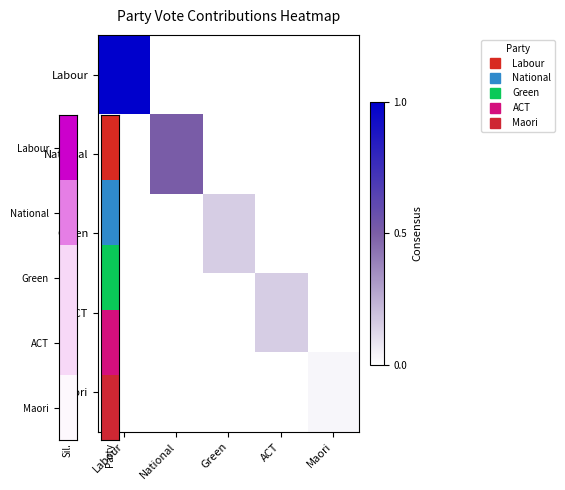

Reading left to right, transcribe all the data shown in this chart.

Labour: Labour=1.0	National=0.0	Green=0.0	ACT=0.0	Maori=0.0
National: Labour=0.0	National=0.5	Green=0.0	ACT=0.0	Maori=0.0
Green: Labour=0.0	National=0.0	Green=0.2	ACT=0.0	Maori=0.0
ACT: Labour=0.0	National=0.0	Green=0.0	ACT=0.2	Maori=0.0
Maori: Labour=0.0	National=0.0	Green=0.0	ACT=0.0	Maori=0.0